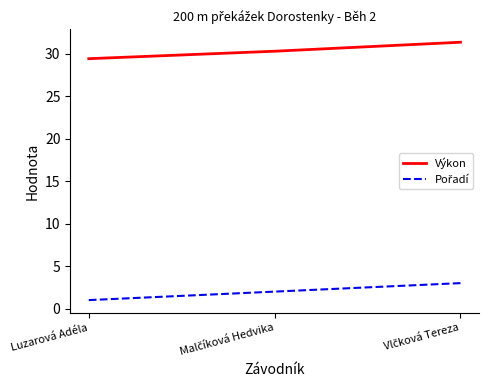

What is the average value of the Výkon series?

30.4